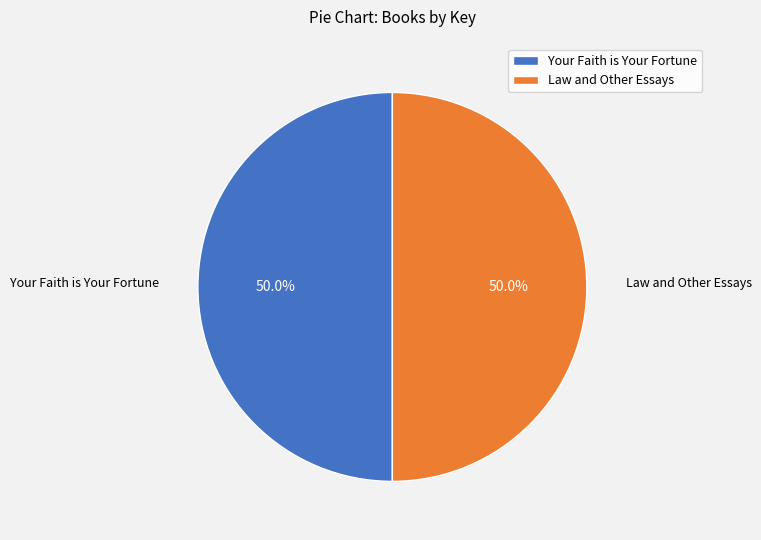

What percentage is NOT represented by Your Faith is Your Fortune?

50.0%